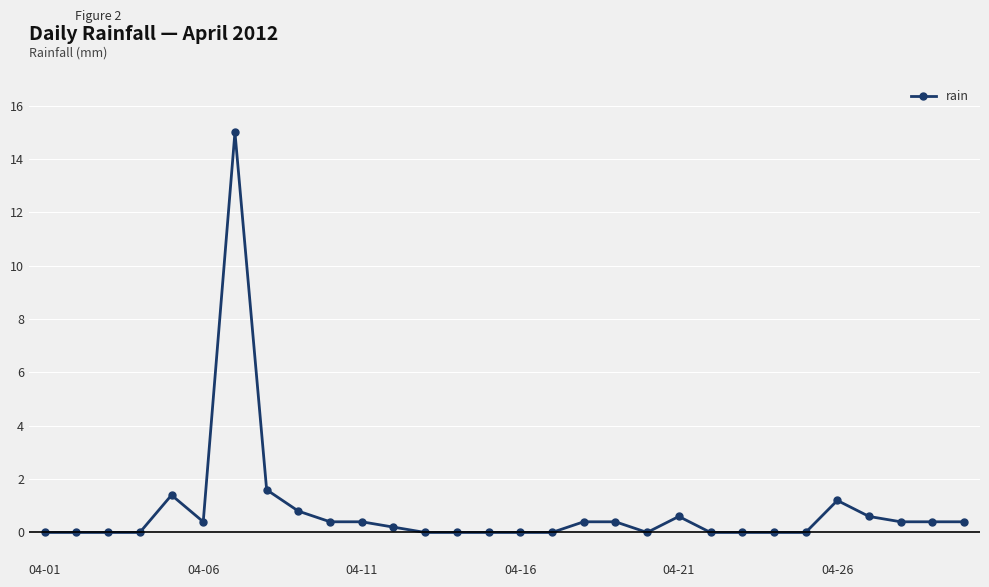

True or false: the data has more than 1 interior local peaks.

True